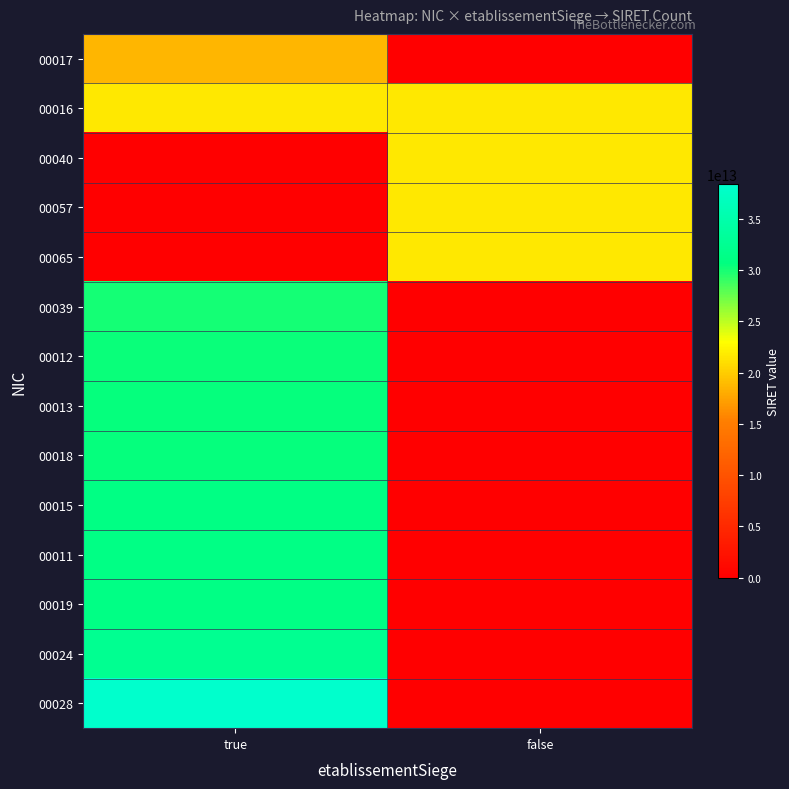

Reading left to right, transcribe all the data shown in this chart.

00017: true=18680339100017	false=0
00016: true=21680344500016	false=21680344500032
00040: true=0	false=21680344500040
00057: true=0	false=21680344500057
00065: true=0	false=21680344500065
00039: true=30066549400039	false=0
00012: true=30292602700012	false=0
00013: true=30436653700013	false=0
00018: true=30541521800018	false=0
00015: true=31073282100015	false=0
00011: true=31165357000011	false=0
00019: true=31237135400019	false=0
00024: true=32383379800024	false=0
00028: true=38355745100028	false=0